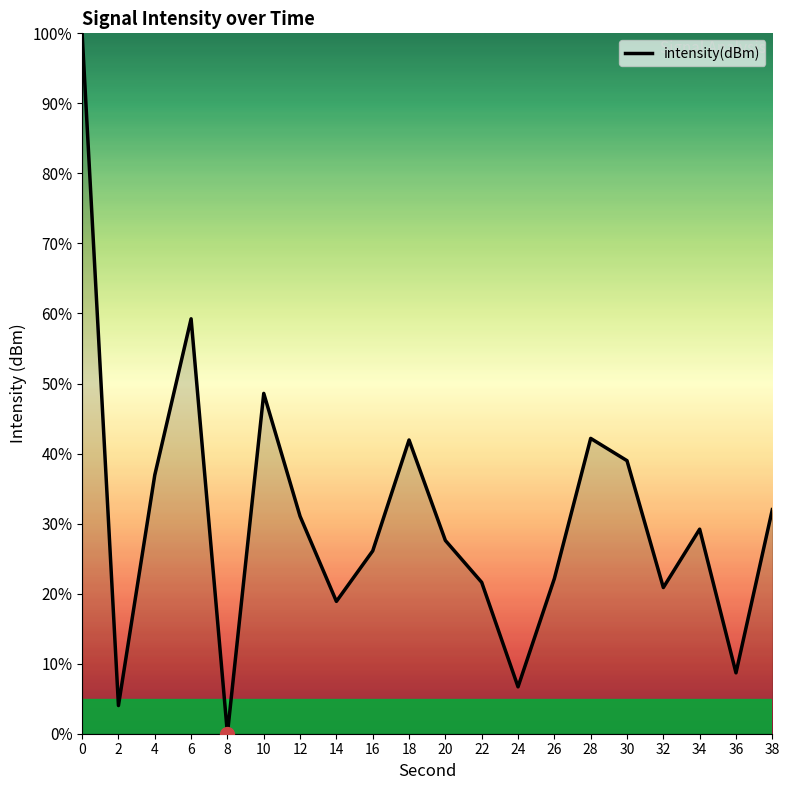

What is the difference between the maximum and minimum values?

100.0